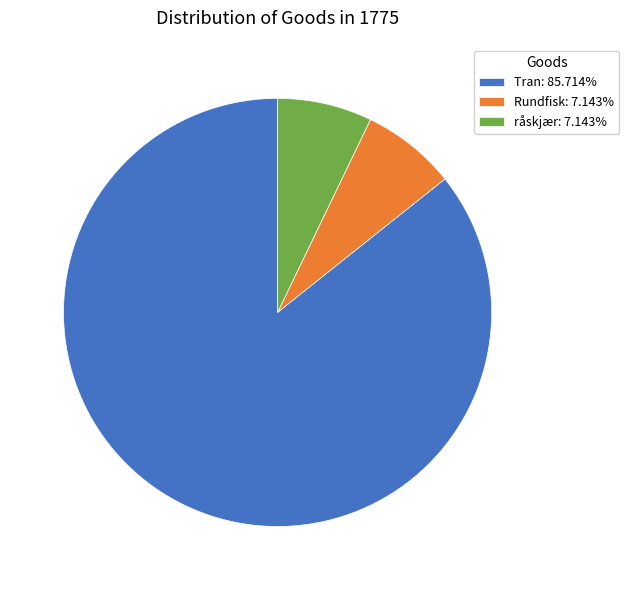

Does any single category account for the majority?

Yes